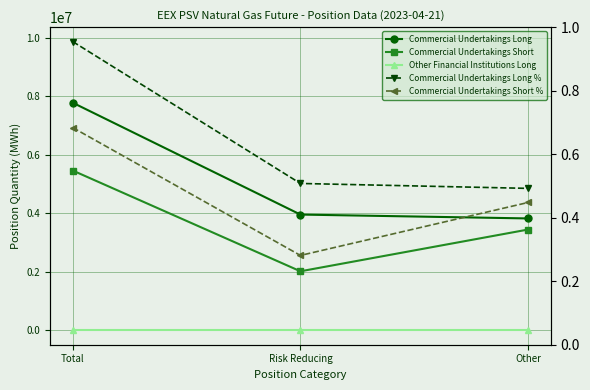

Reading left to right, transcribe all the data shown in this chart.

Commercial Undertakings Long: Total=7782288	Risk Reducing=3957336	Other=3824952
Commercial Undertakings Short: Total=5463048	Risk Reducing=2017512	Other=3445536
Other Financial Institutions Long: Total=0	Risk Reducing=0	Other=0
Commercial Undertakings Long %: Total=9873000	Risk Reducing=5021000	Other=4853000
Commercial Undertakings Short %: Total=6931000	Risk Reducing=2560000	Other=4371000